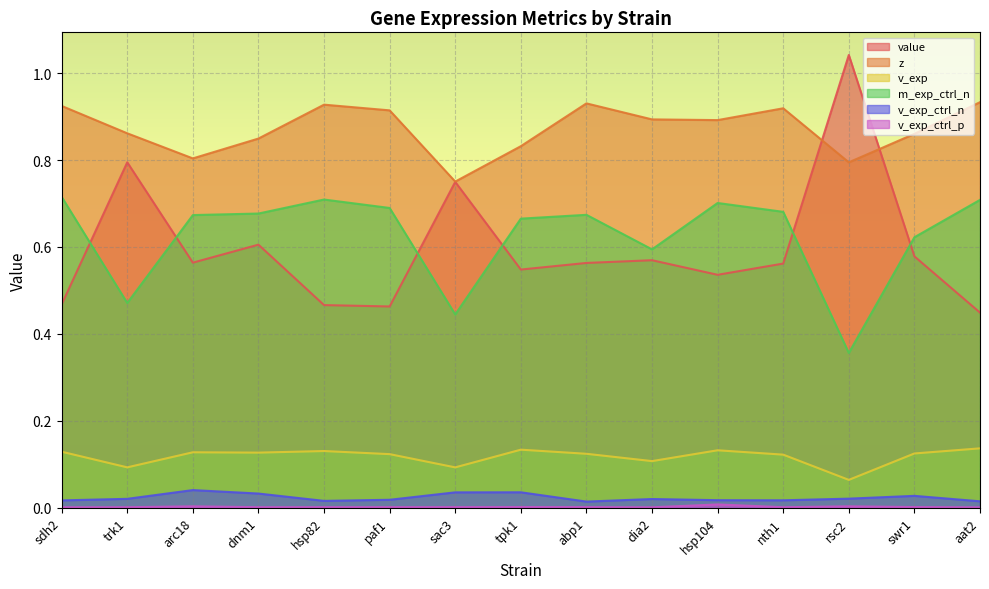

Which series has the largest total across all categories?

z